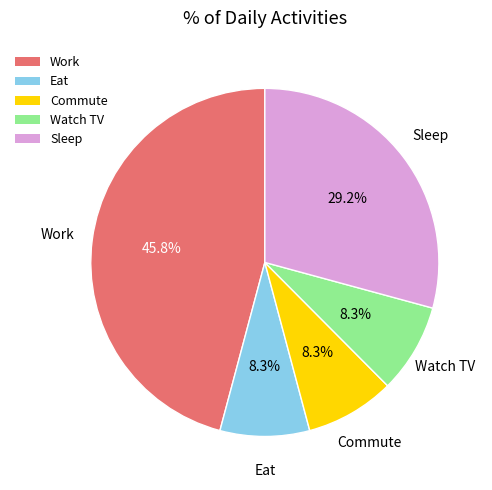

Is it true that Commute is 8% of the pie?

True